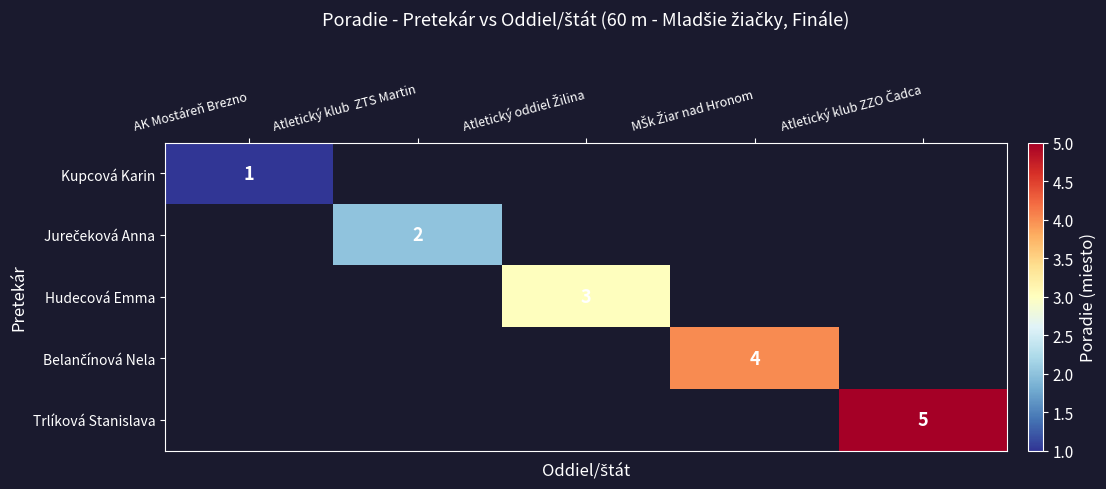

Which series has the widest spread of values?

Kupcová Karin